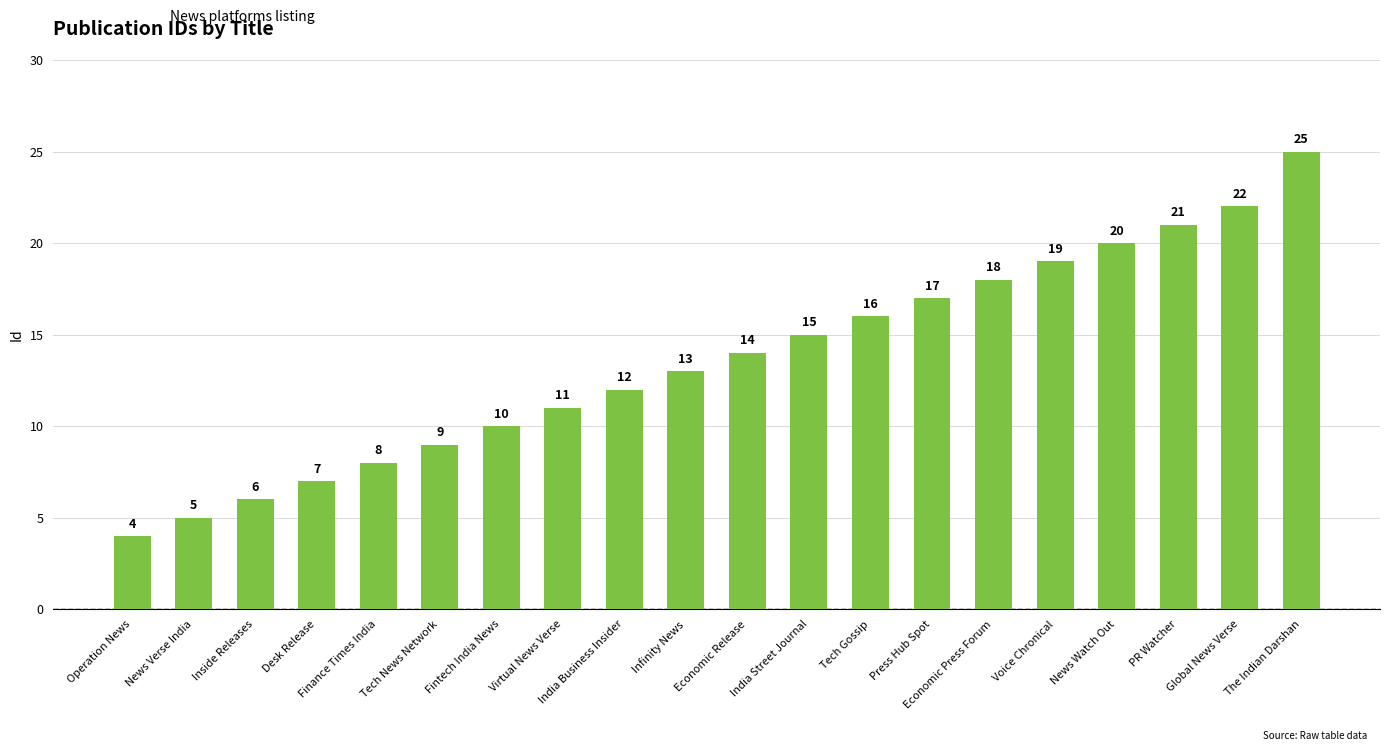

At which label is the value closest to 14?

Economic Release